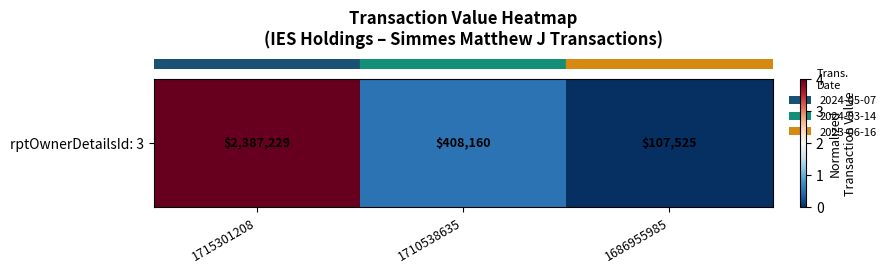

What is the average value?

1.5